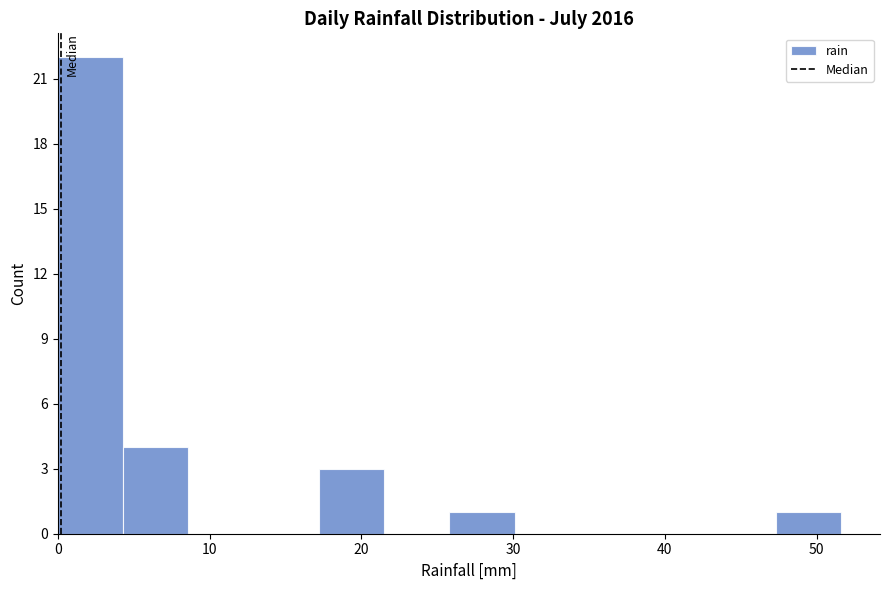

Over which range of the x-axis is the bar tallest?

0.0 to 4.3